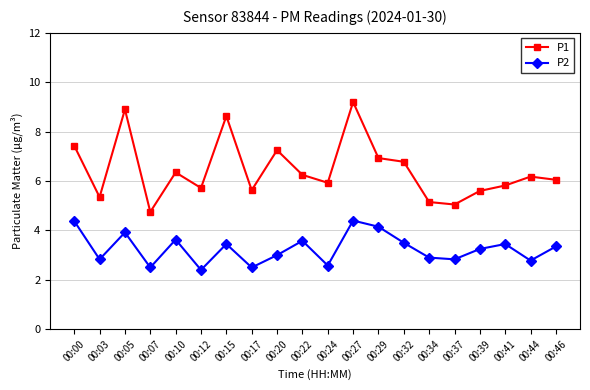

At which label is P2 closest to 3?

00:20